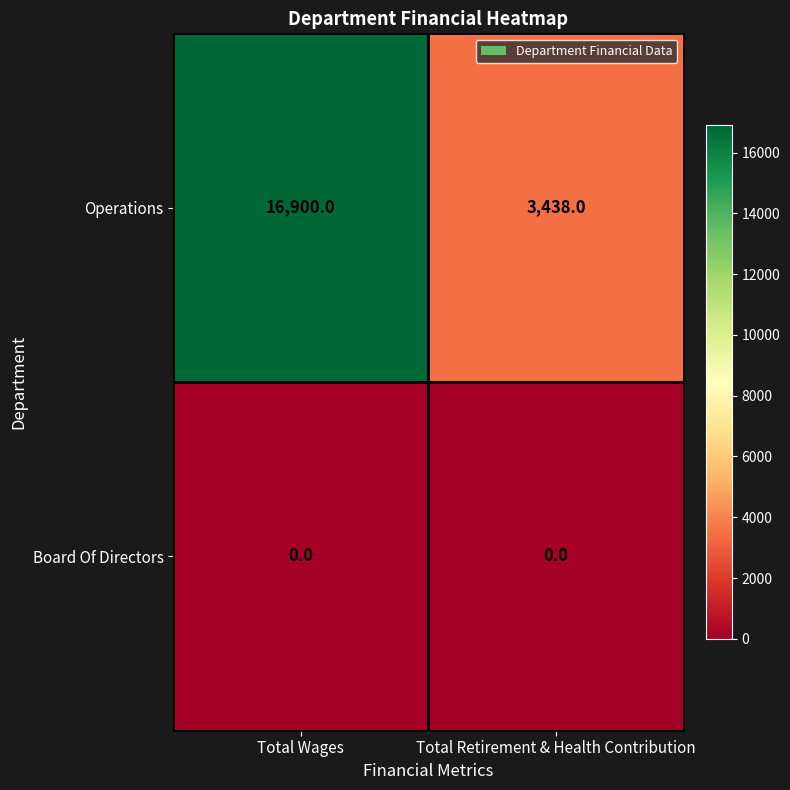

Reading left to right, extract all data points from this chart.

Operations: Total Wages=16900	Total Retirement & Health Contribution=3438
Board Of Directors: Total Wages=0	Total Retirement & Health Contribution=0